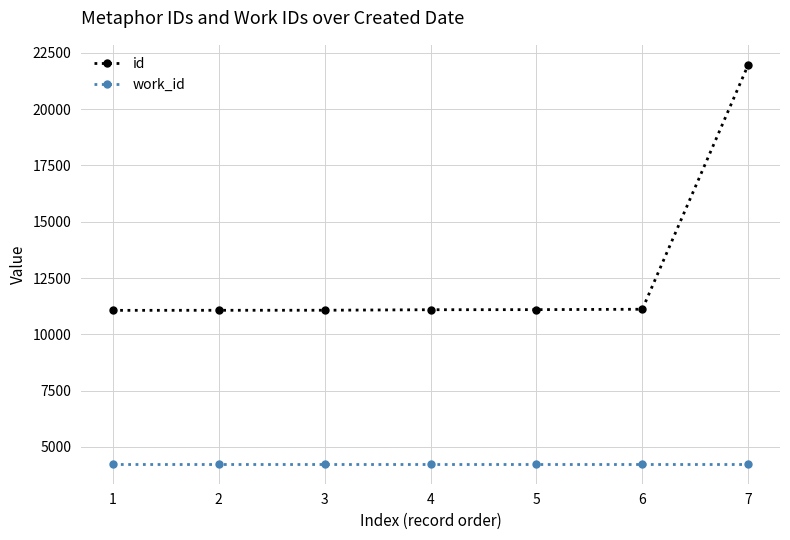

Between 5 and 7, which series saw the biggest shift?

id